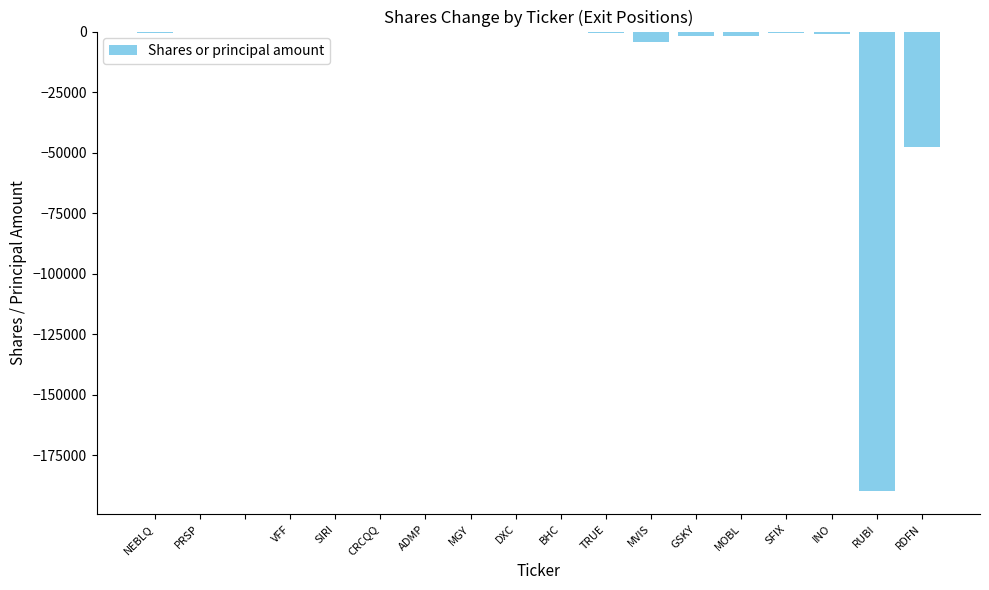

What is the smallest value displayed?

-189850